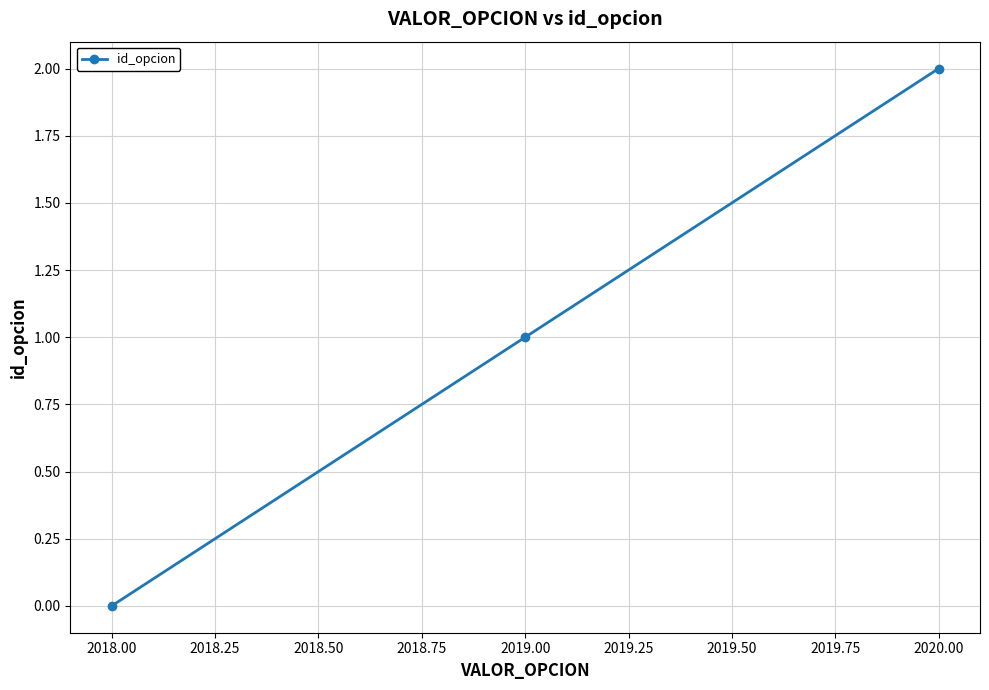

How many lines are shown in the chart?

1